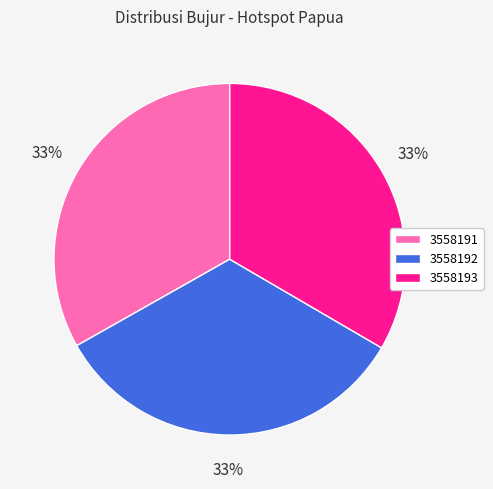

Do 3558191 and 3558193 together represent more than half of the pie?

Yes